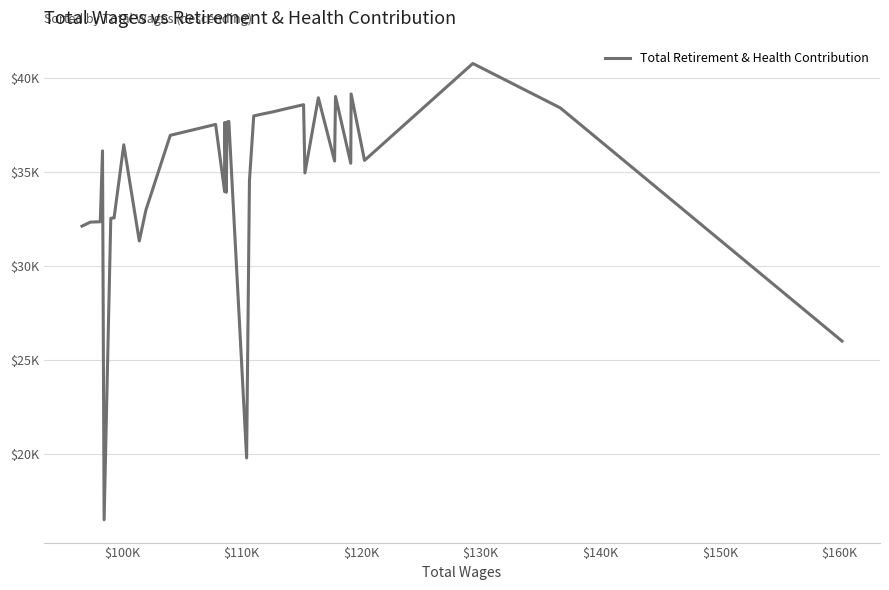

The chart shows a value of 23671 at 28. True or false?

False